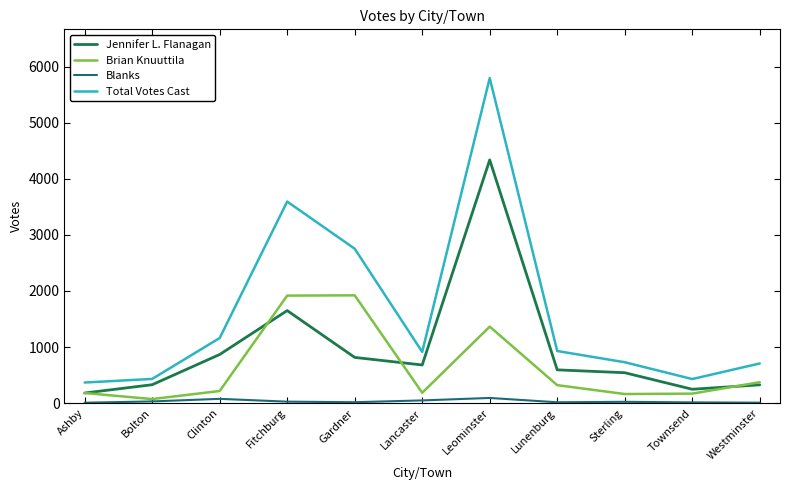

Between Clinton and Fitchburg, which series saw the biggest shift?

Total Votes Cast